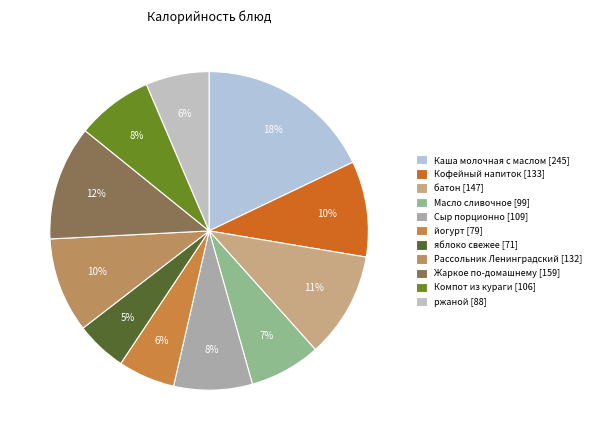

What percentage is the Рассольник Ленинградский slice, to the nearest percent?

10%